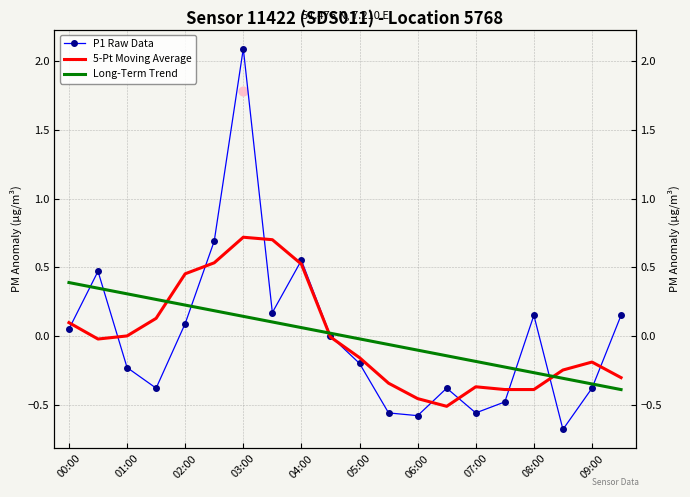

At how many categories does at least one series exceed 0?

12